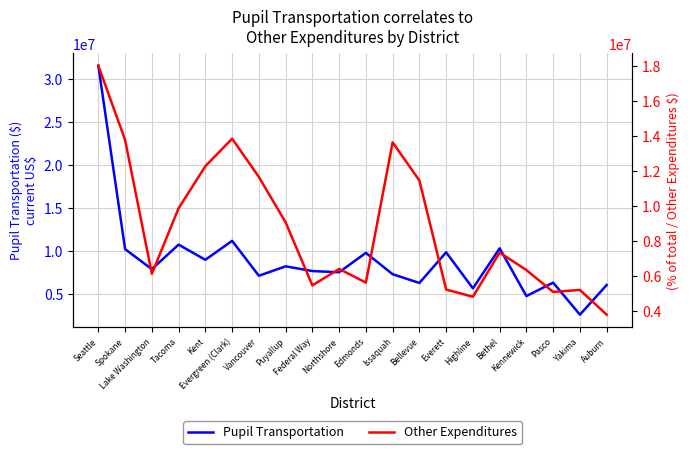

At which label does Pupil Transportation reach its minimum?

Yakima